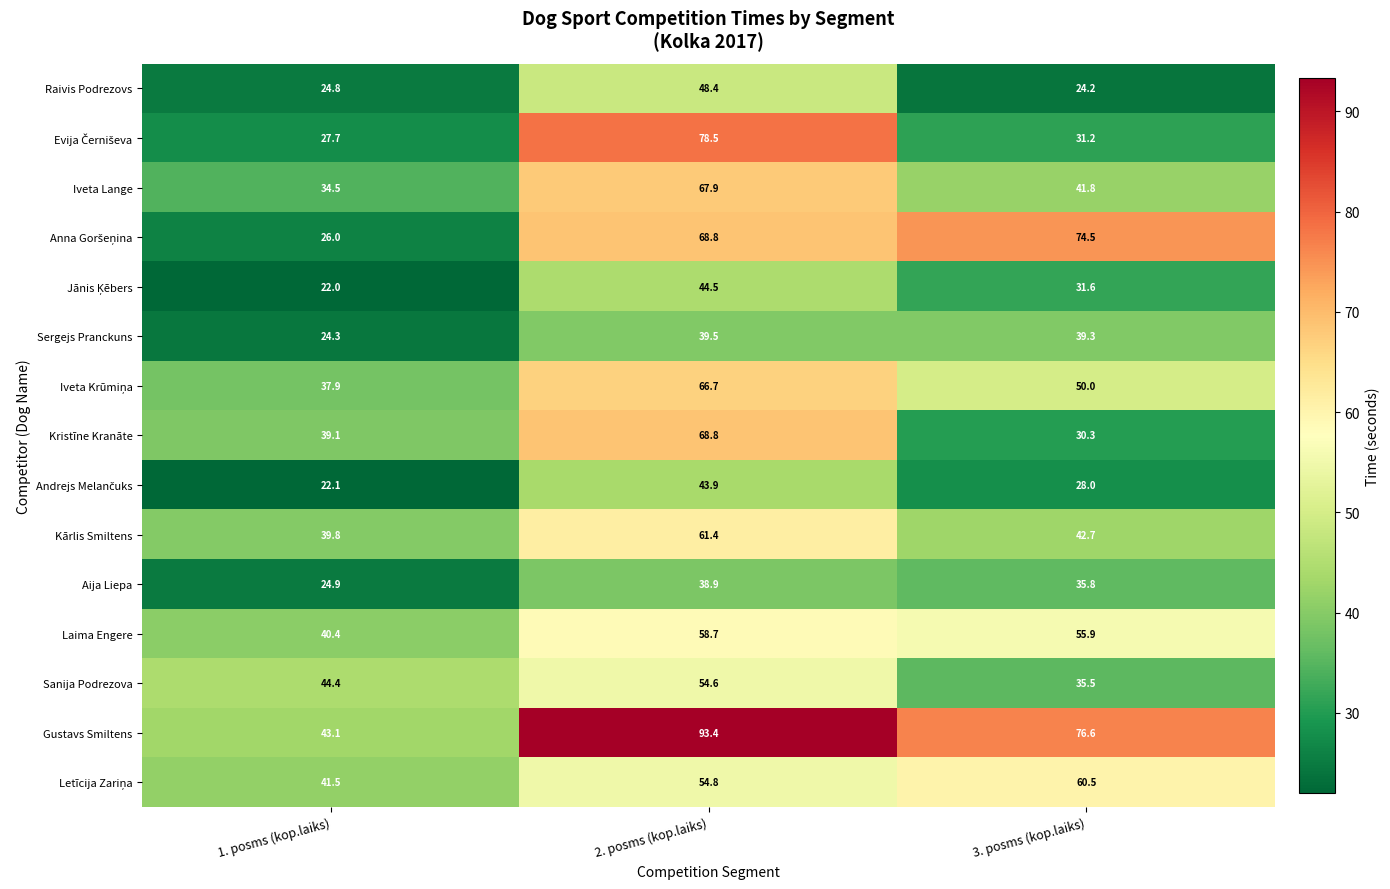

At which label is Kārlis Smiltens closest to 50?

3. posms (kop.laiks)